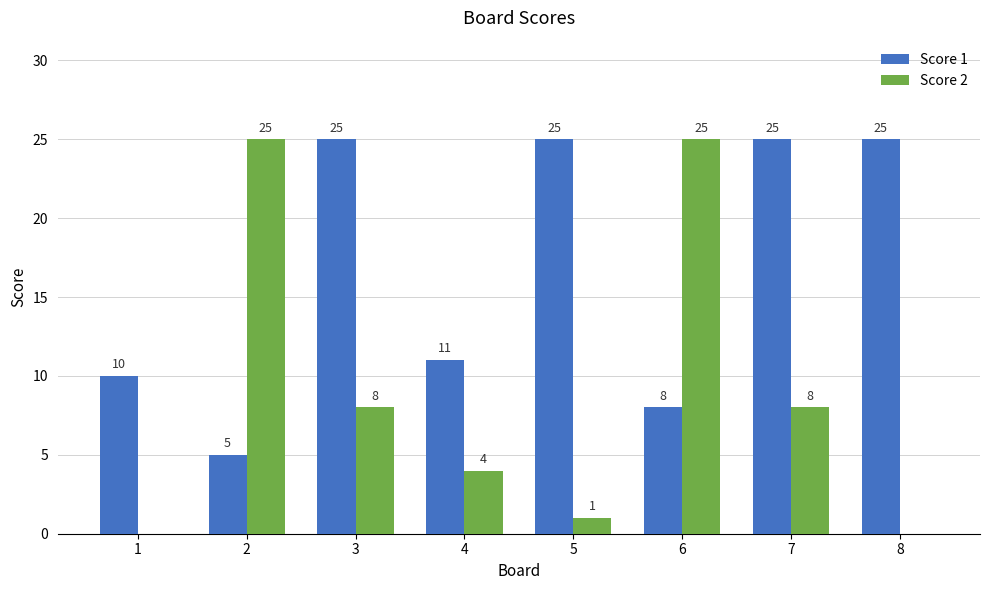

What is the approximate value of Score 2 at 6?

25